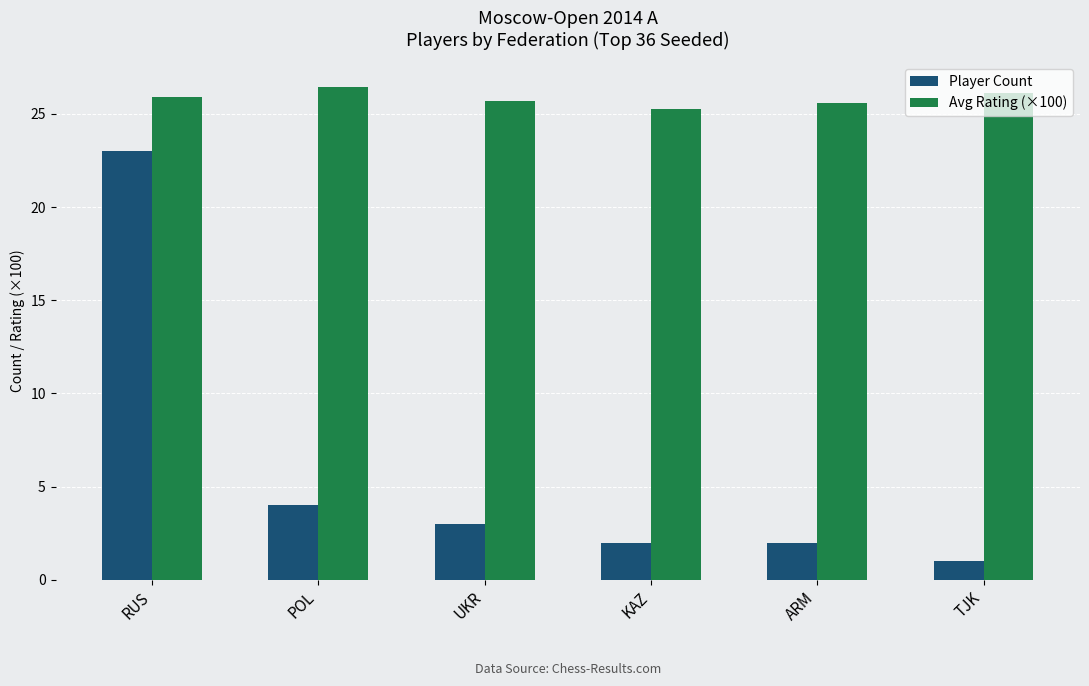

What is the sum of the Avg Rating (×100) values at TJK and UKR?

51.8